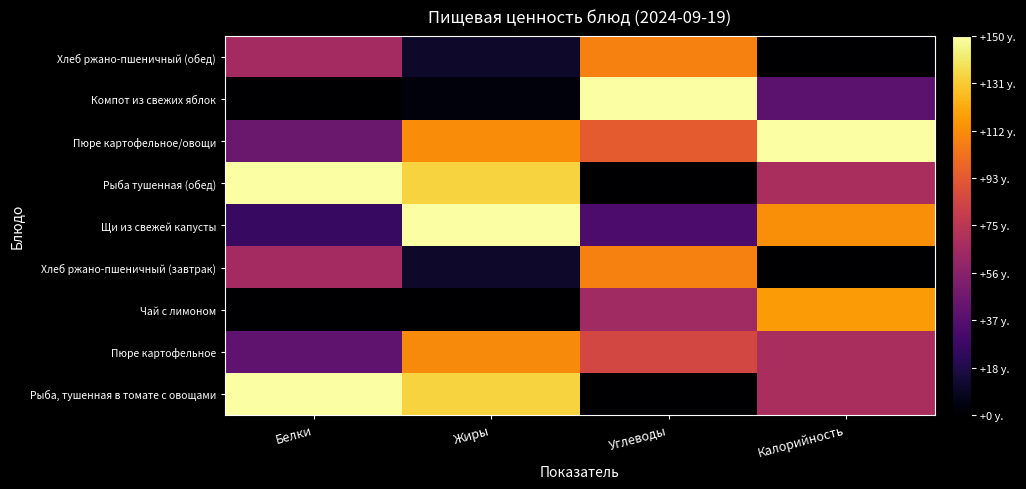

How many categories are shown in the chart?

4